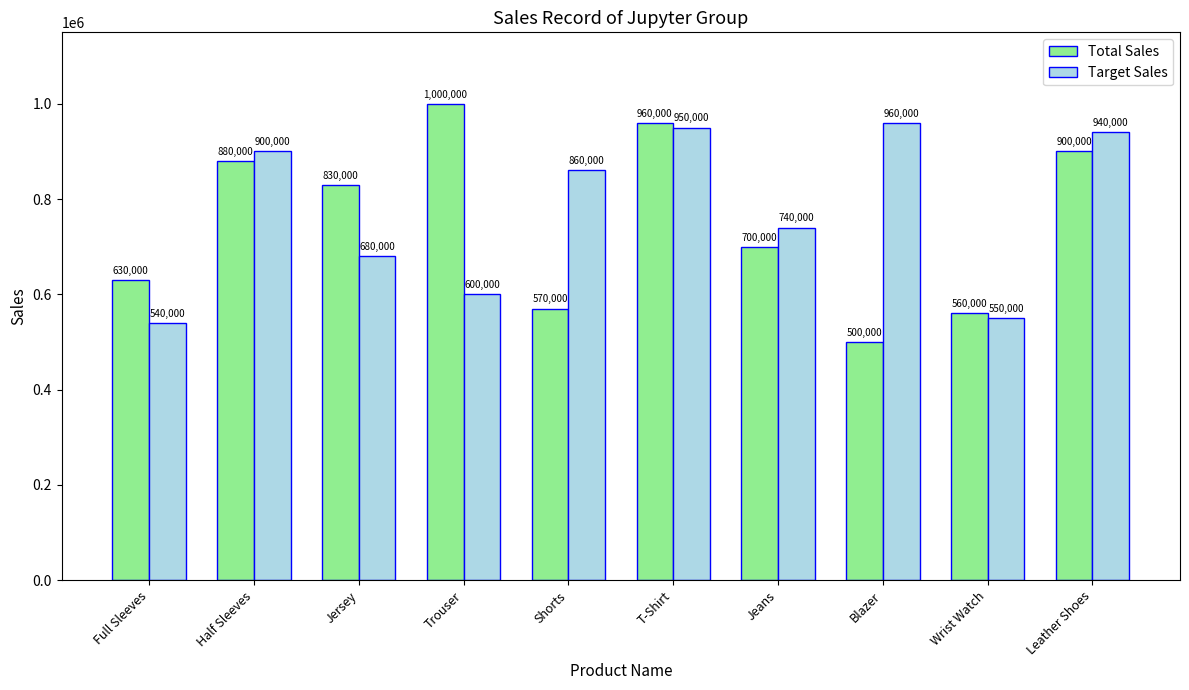

Does the chart contain any negative values?

No